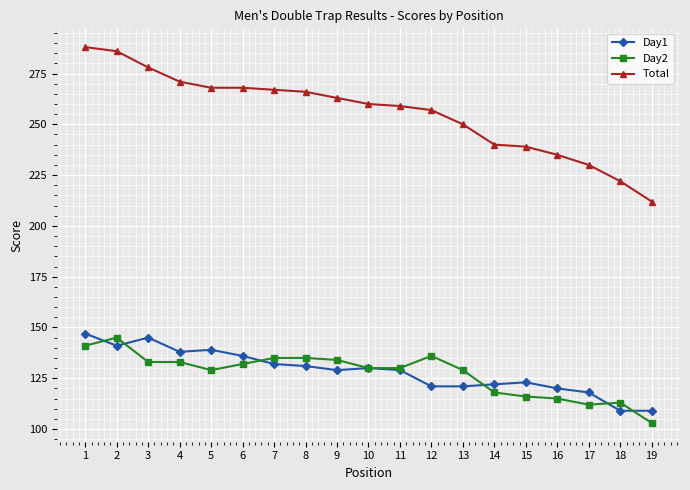

Which series has the widest spread of values?

Total